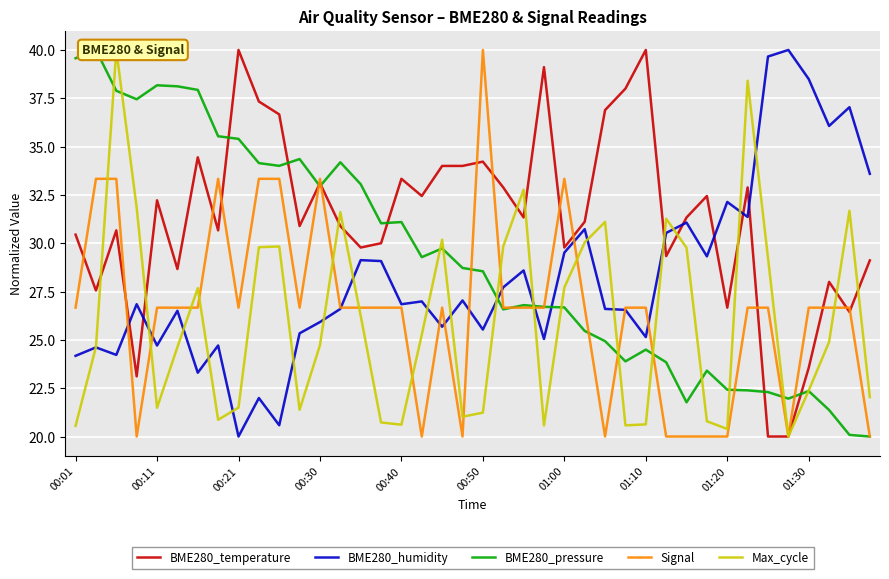

How many data points does each series have?

40